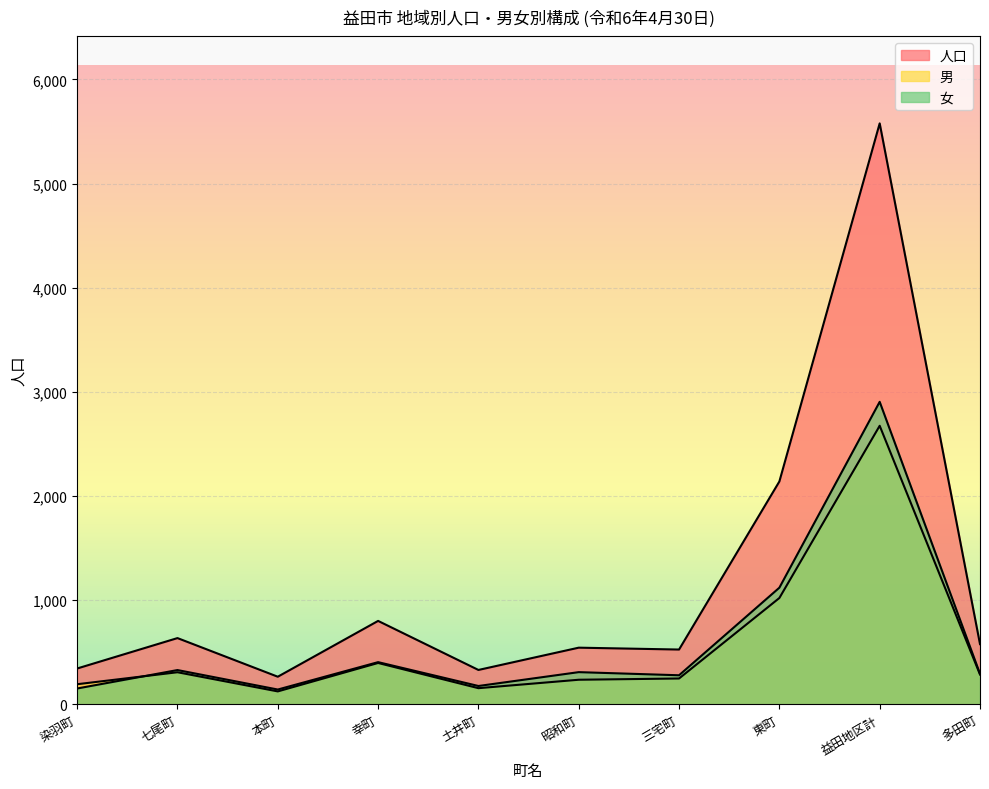

What is the minimum value for 女?

141